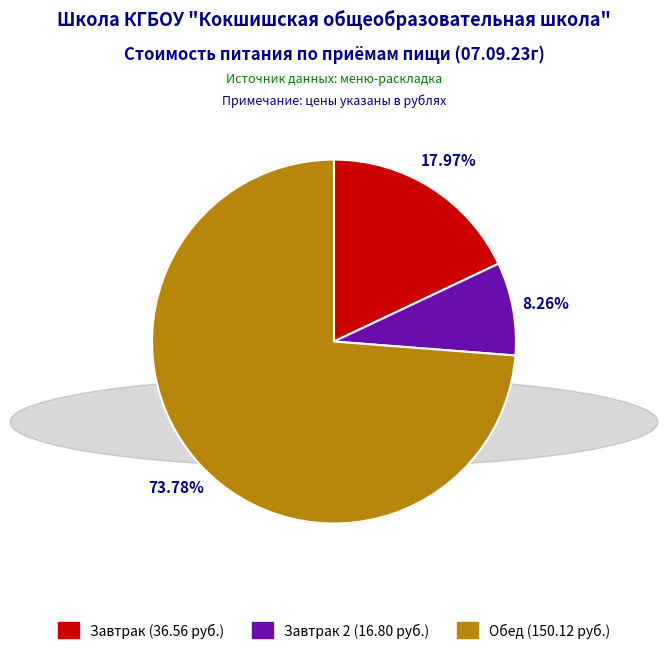

Is there a majority slice in this chart?

Yes